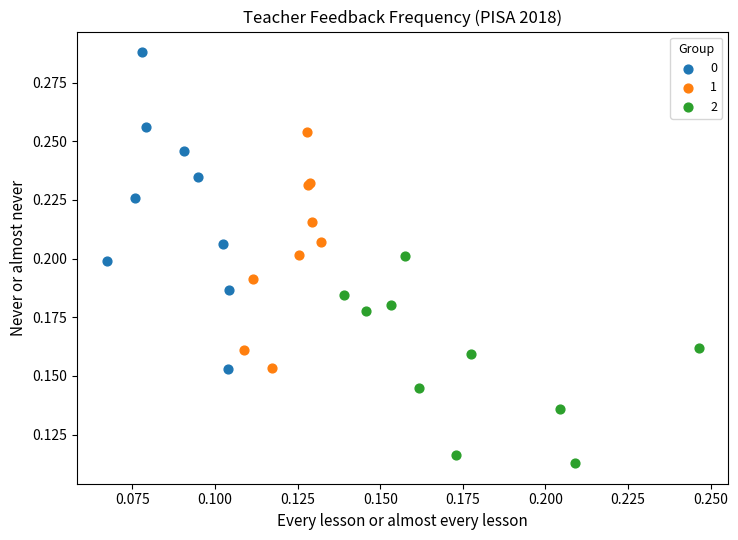

Which series has the largest Y range (max minus min)?

0